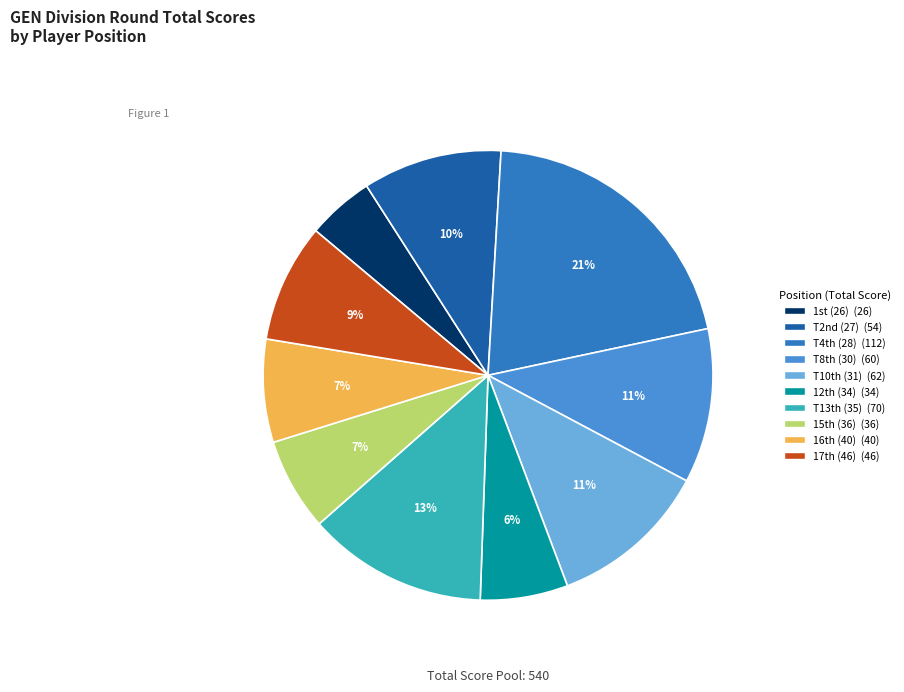

To the nearest percent, what is the average slice percentage?

10%